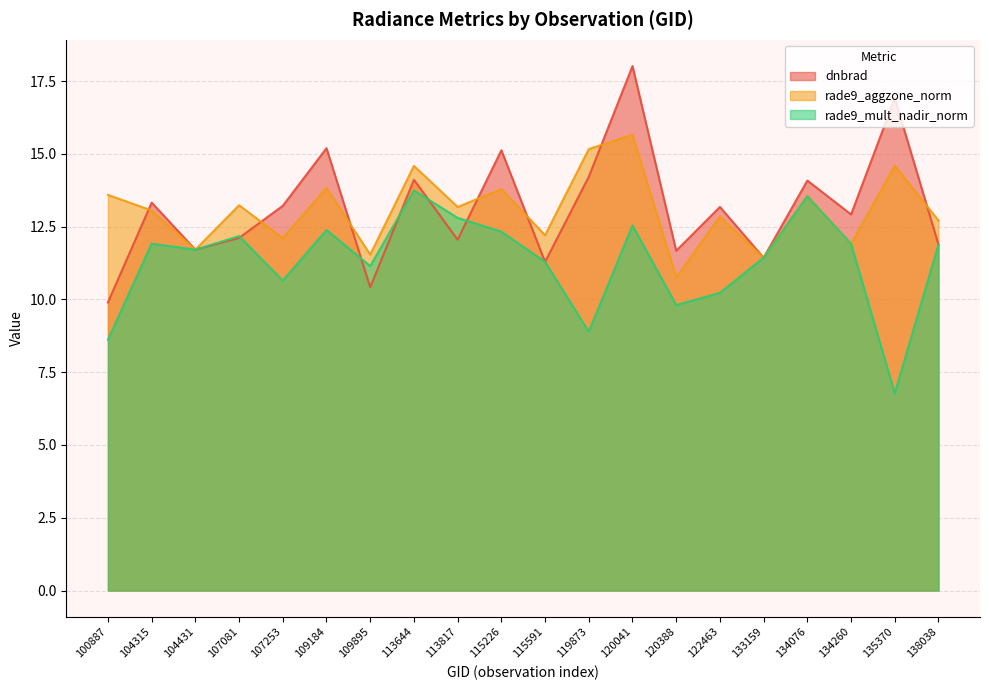

Rank the series by their maximum value, from lowest to highest.

rade9_mult_nadir_norm, rade9_aggzone_norm, dnbrad